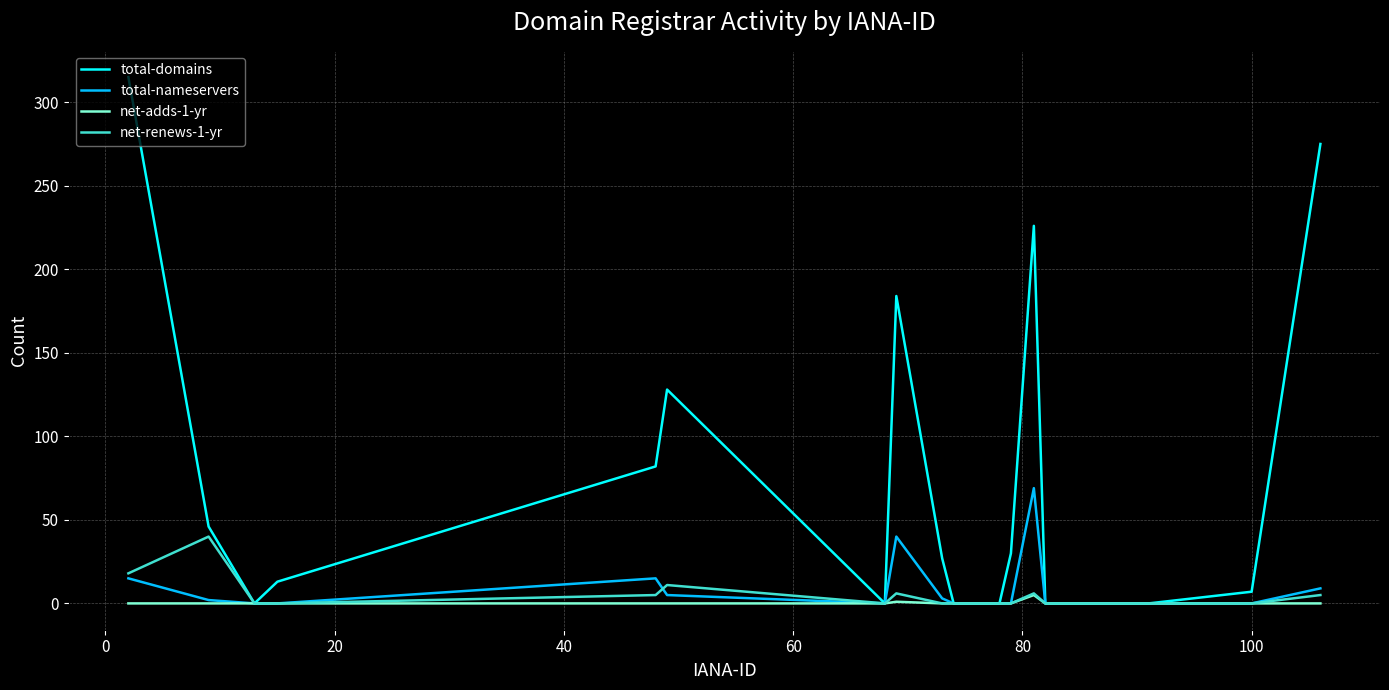

Which series has the widest spread of values?

total-domains